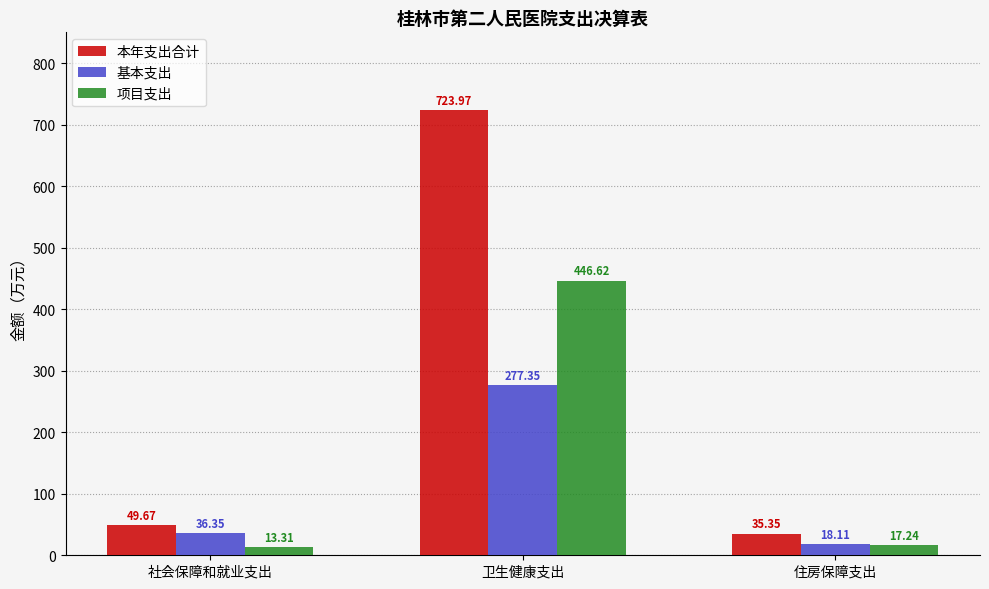

Does the chart contain stacked bars?

No